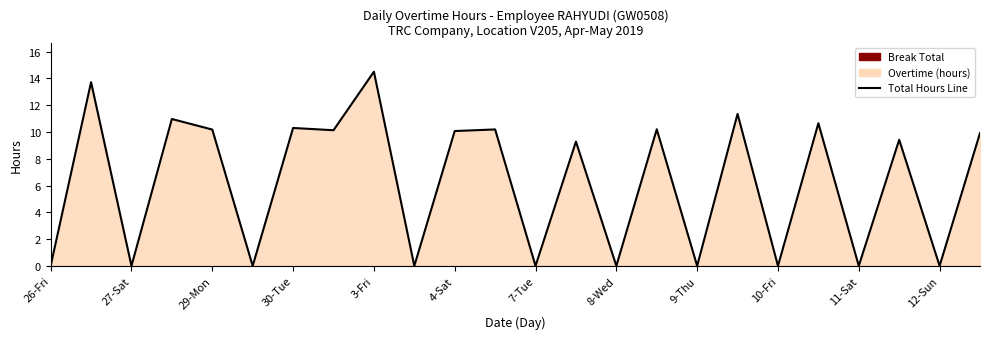

What is the difference between the maximum and minimum values?

14.5